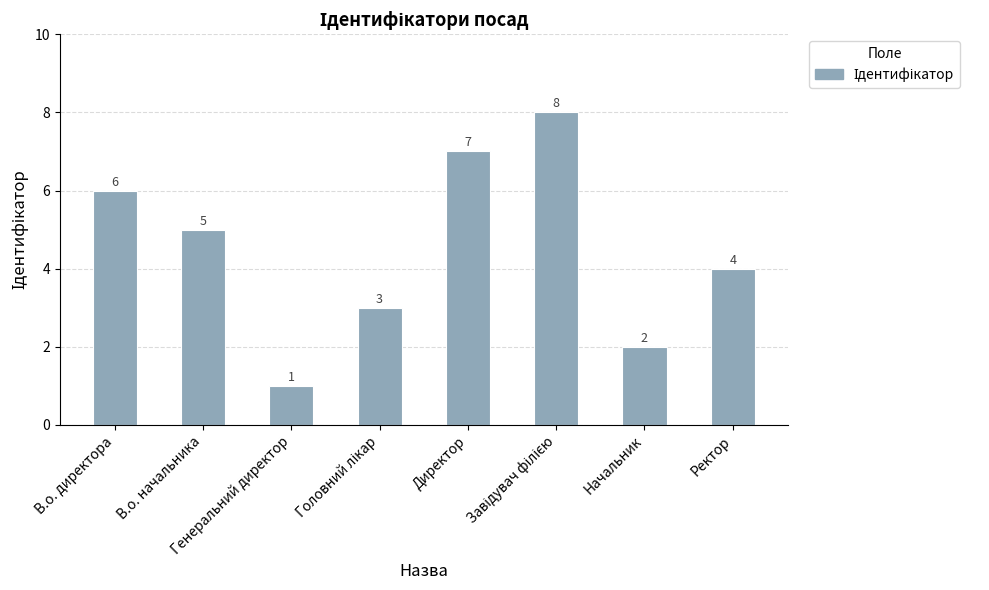

How many data points are less than 5?

4